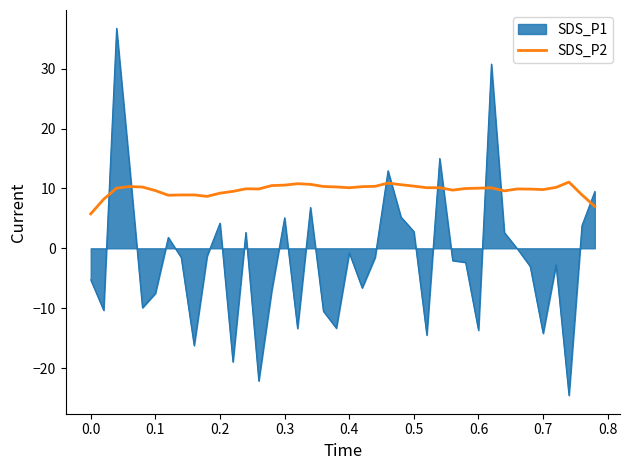

Rank the series by their average value, from highest to lowest.

SDS_P2, SDS_P1